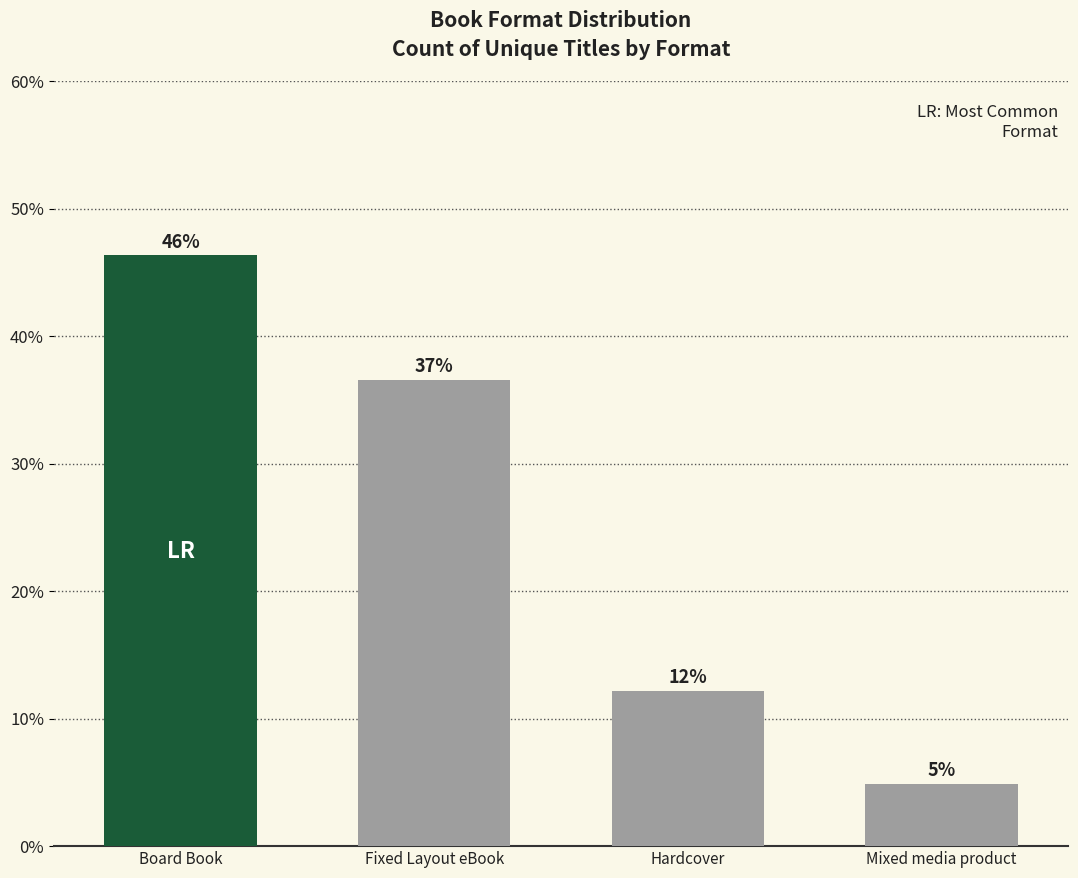

What is the value of the 2nd bar from the left?

36.6